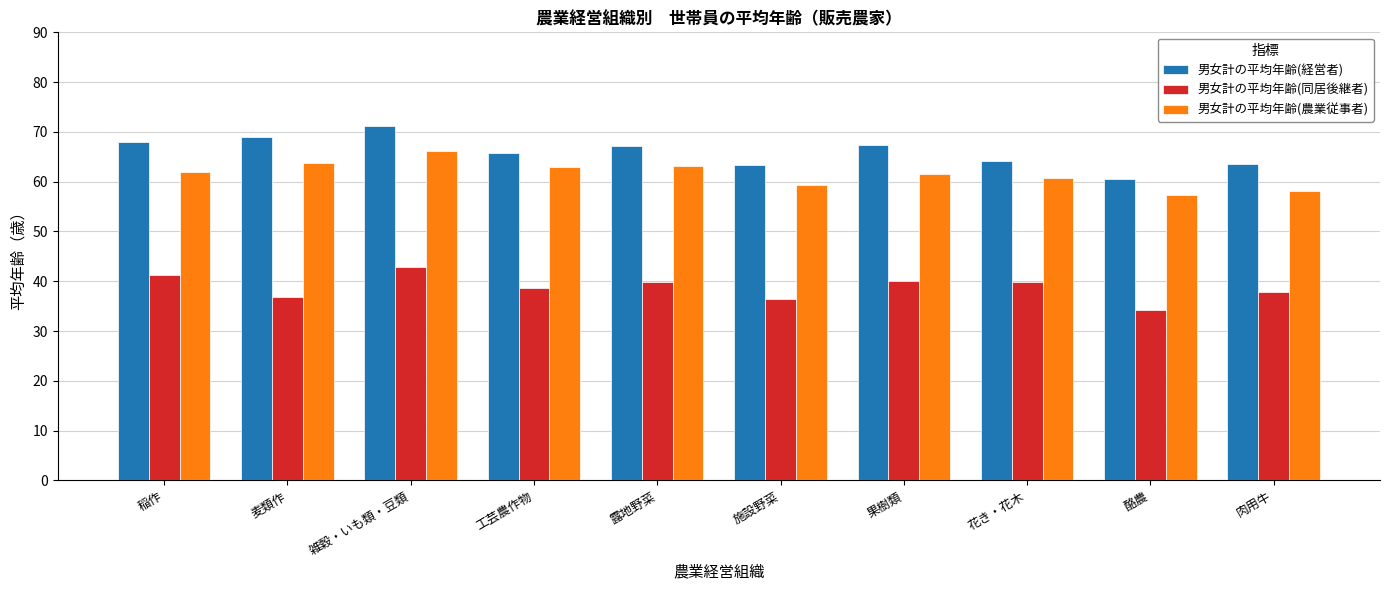

The value of 男女計の平均年齢(農業従事者) at 工芸農作物 is 43.5. True or false?

False